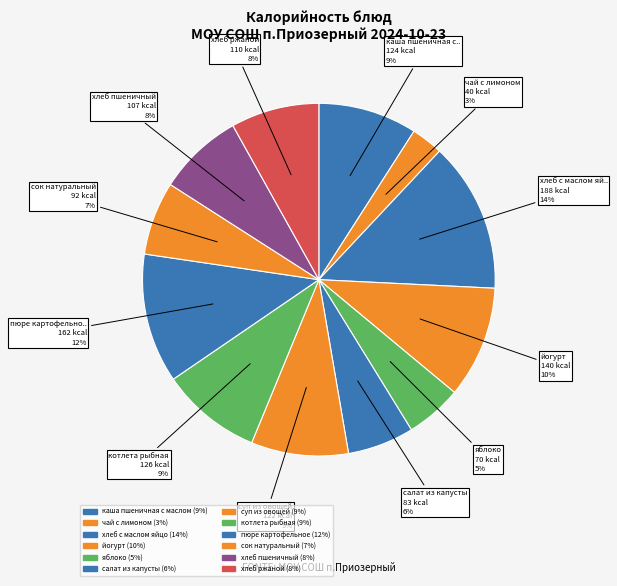

To the nearest percent, what is the difference between the салат из капусты and суп из овощей slice percentages?

3%